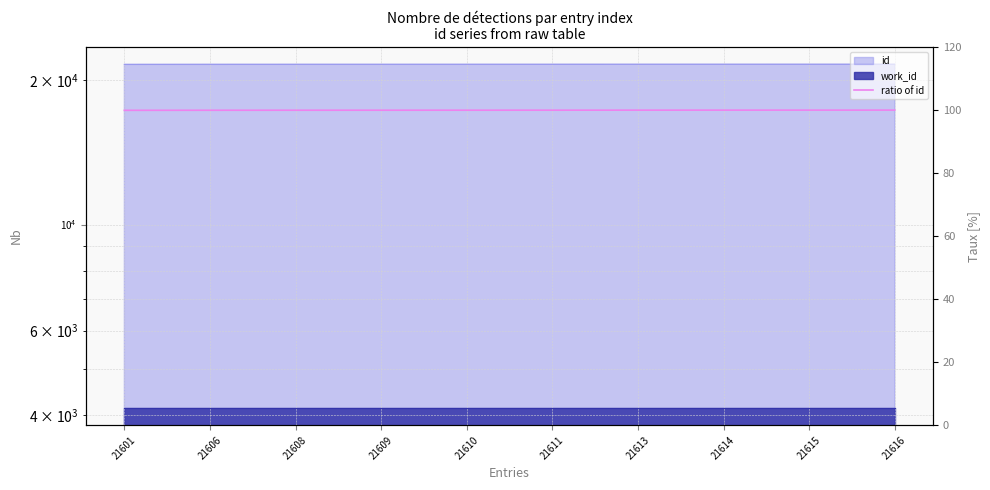

Reading left to right, extract all data points from this chart.

21601=99.9	21606=100.0	21608=100.0	21609=100.0	21610=100.0	21611=100.0	21613=100.0	21614=100.0	21615=100.0	21616=100.0